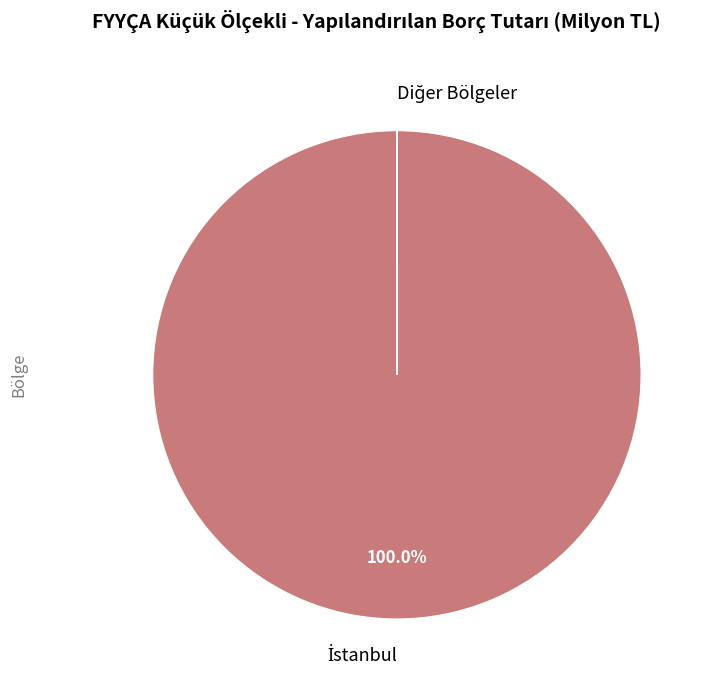

Is there a majority slice in this chart?

Yes